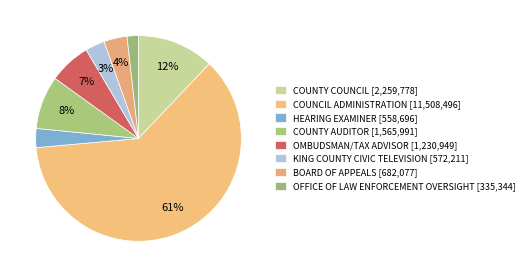

How many segments does this pie chart have?

8